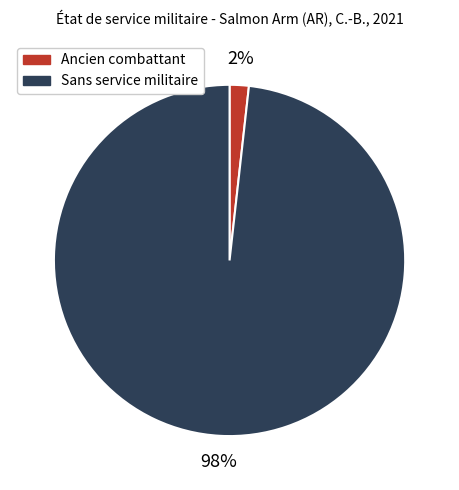

Is it true that Ancien combattant is 7% of the pie?

False